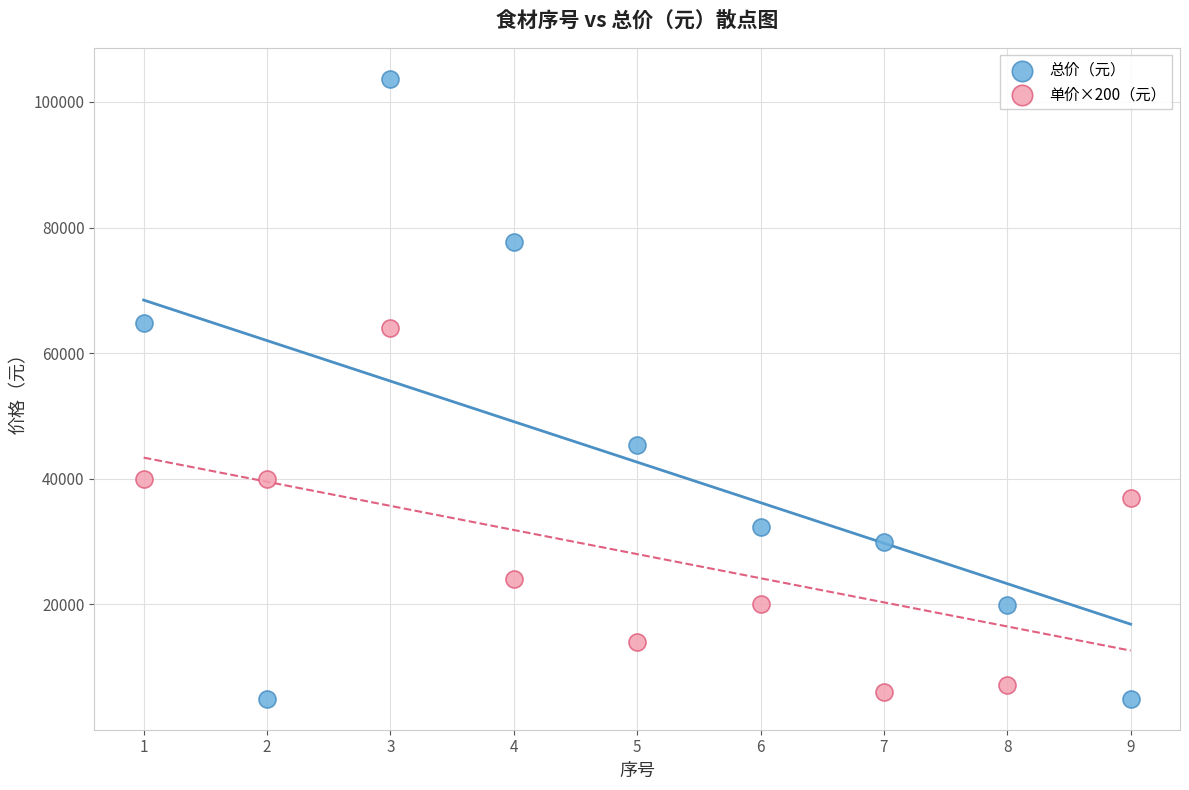

Across all data points, what is the range of Y values (max minus min)?

98680